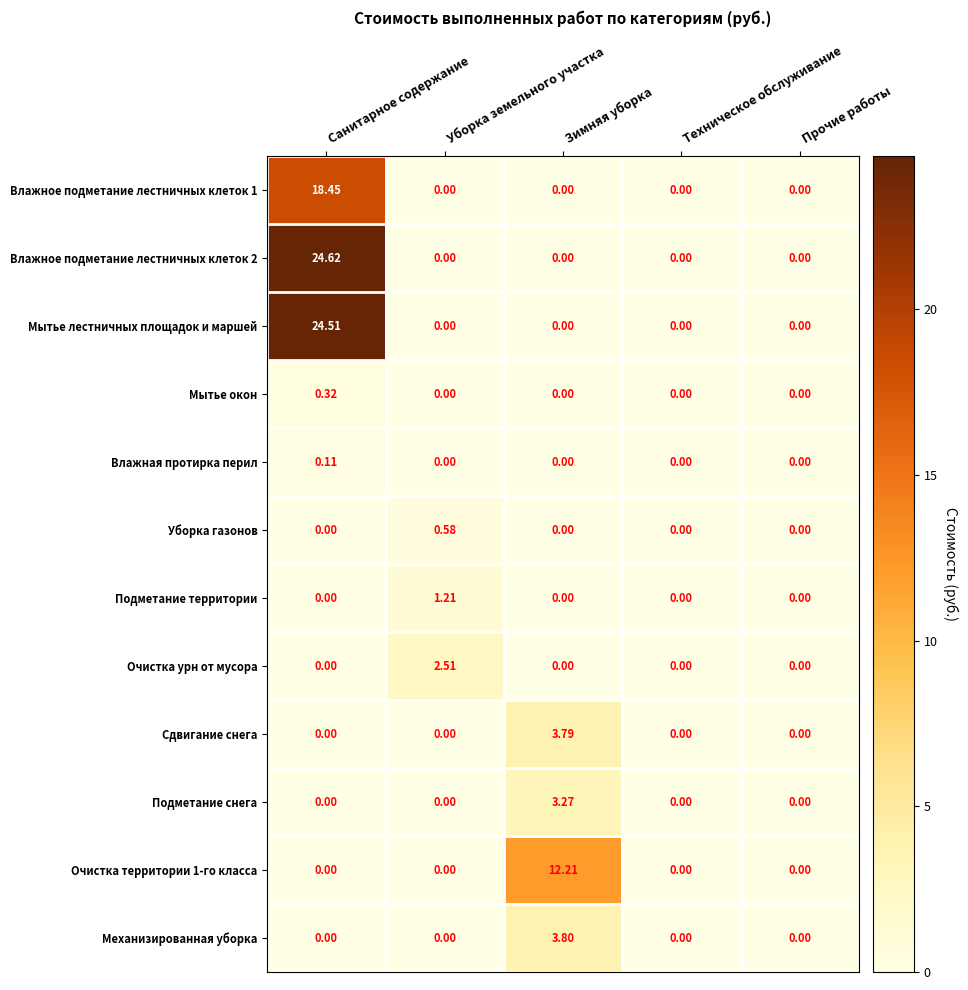

Rank the series by their maximum value, from highest to lowest.

Влажное подметание лестничных клеток 2, Мытье лестничных площадок и маршей, Влажное подметание лестничных клеток 1, Очистка территории 1-го класса, Механизированная уборка, Сдвигание снега, Подметание снега, Очистка урн от мусора, Подметание территории, Уборка газонов, Мытье окон, Влажная протирка перил